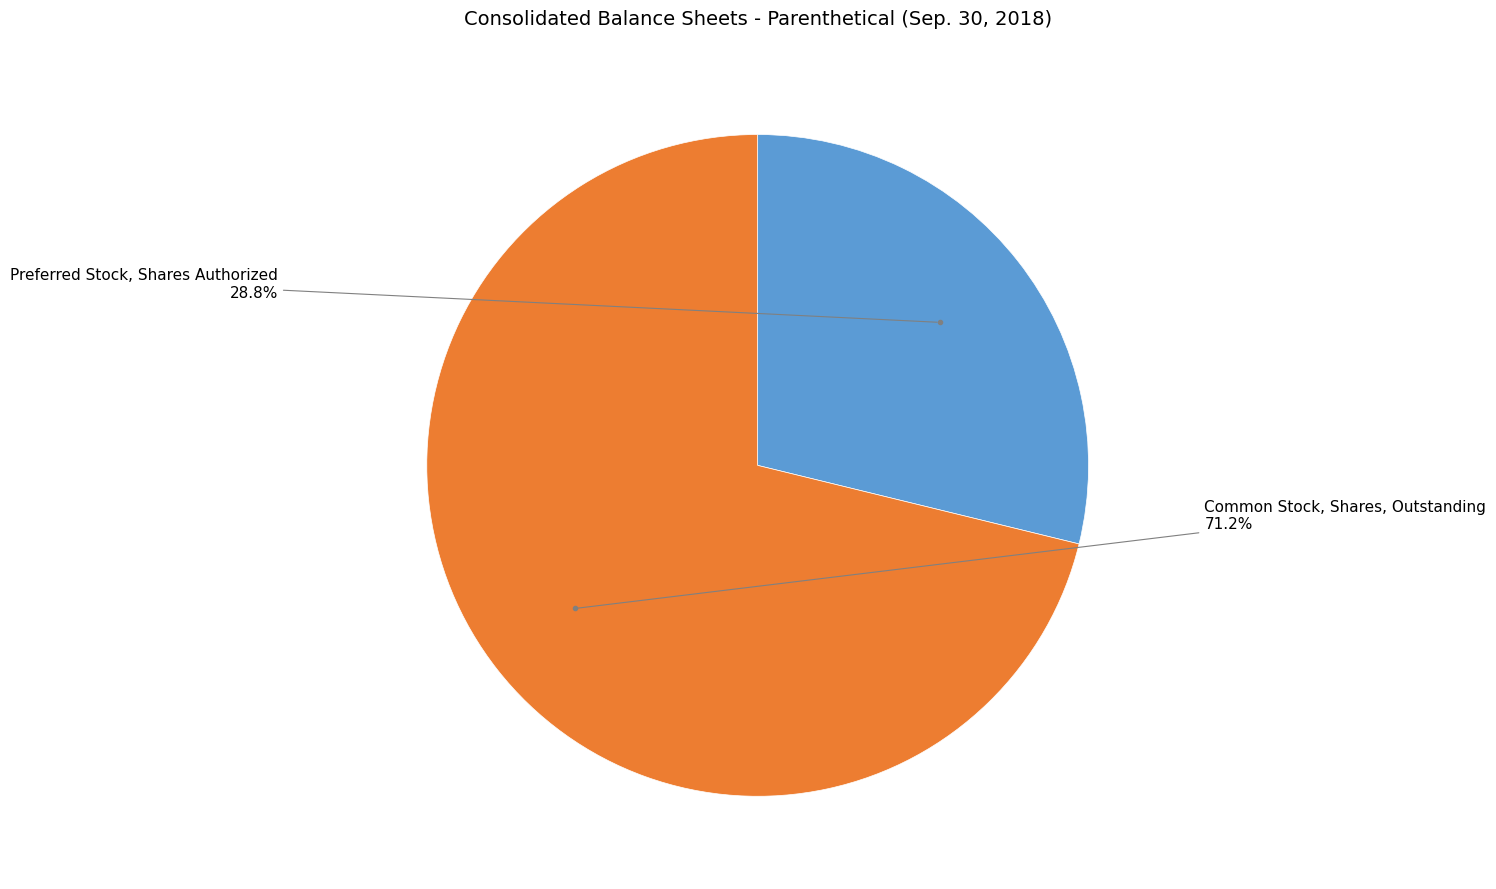

What percentage is NOT represented by Preferred Stock, Shares Authorized?

71.2%